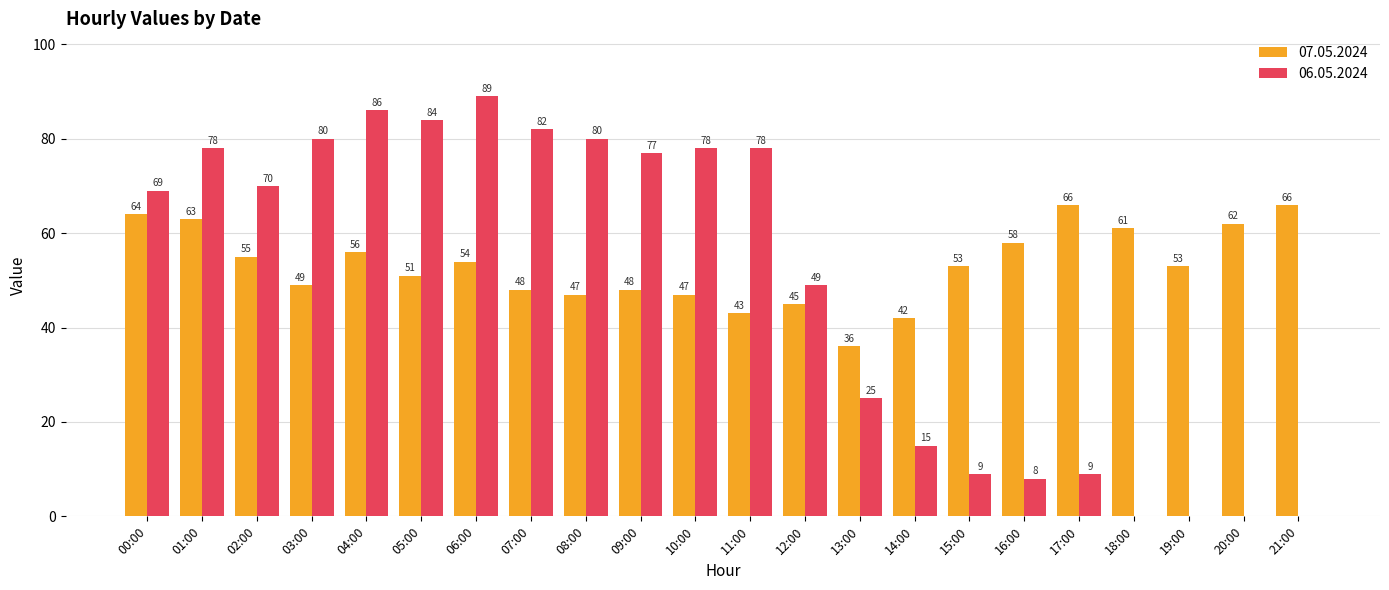

What is the sum of the 07.05.2024 values at 20:00 and 08:00?

109